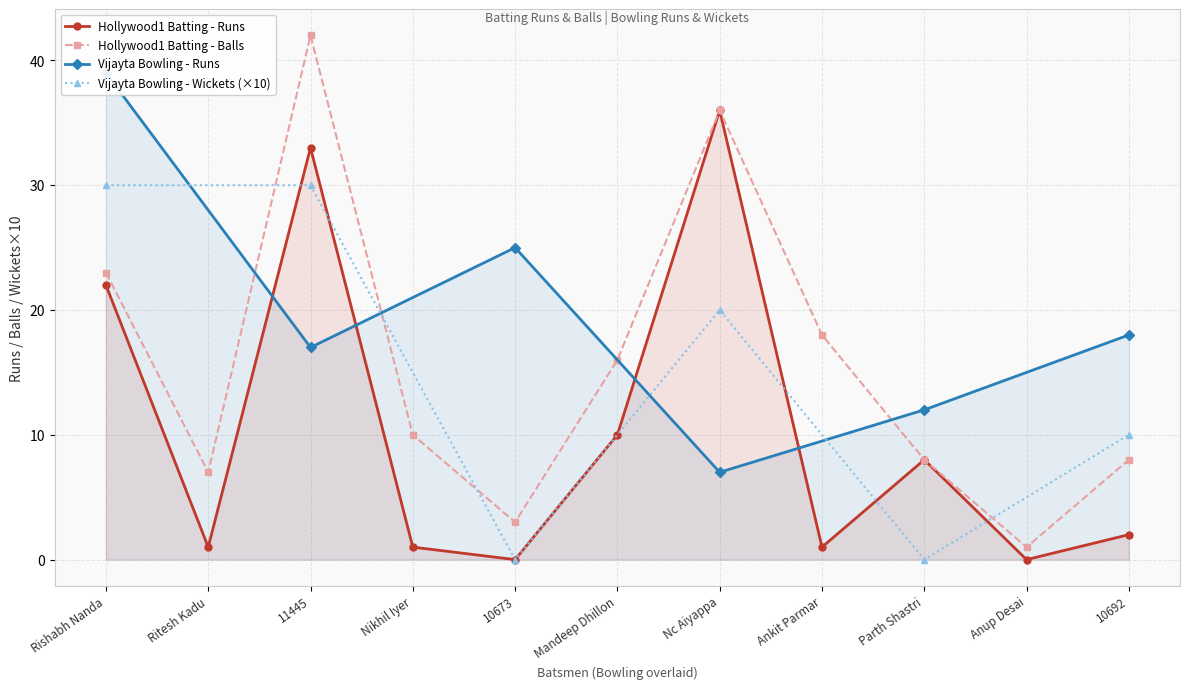

The Hollywood1 Batting - Balls series shows 42 at 11445. True or false?

True